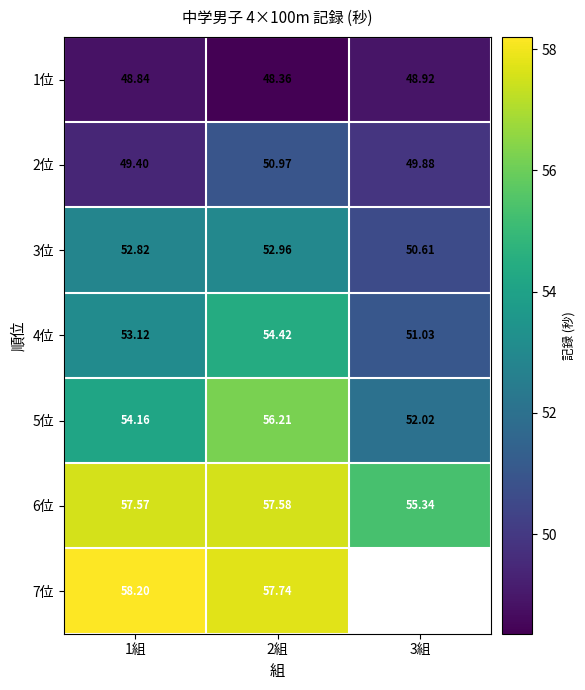

What is the sum of all 4位 values?

158.6